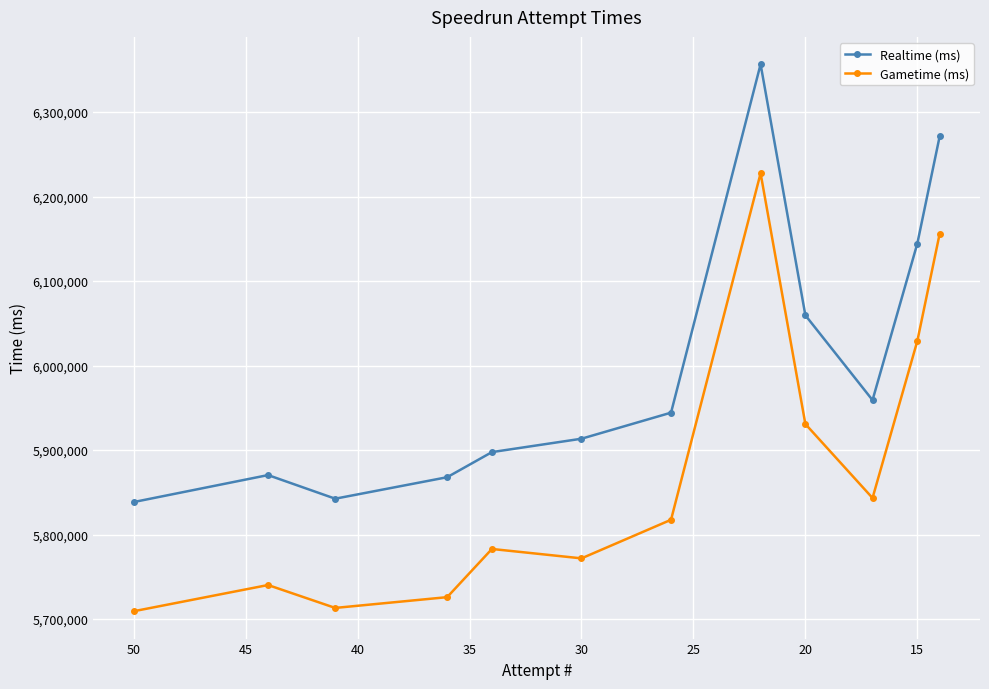

Is the value of Gametime (ms) at 10 greater than the value of Realtime (ms) at 45?

No